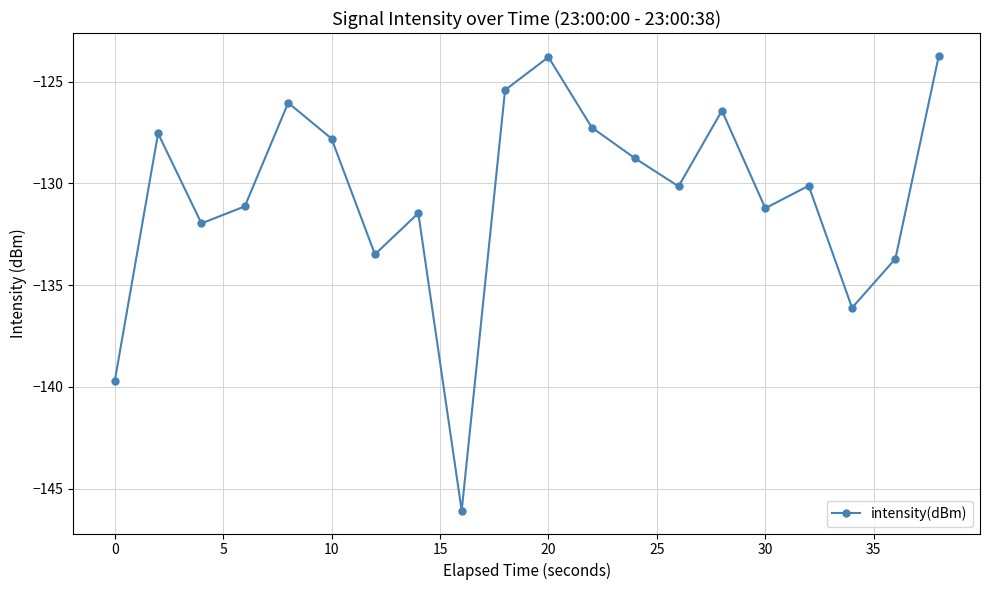

What is the average value?

-130.6